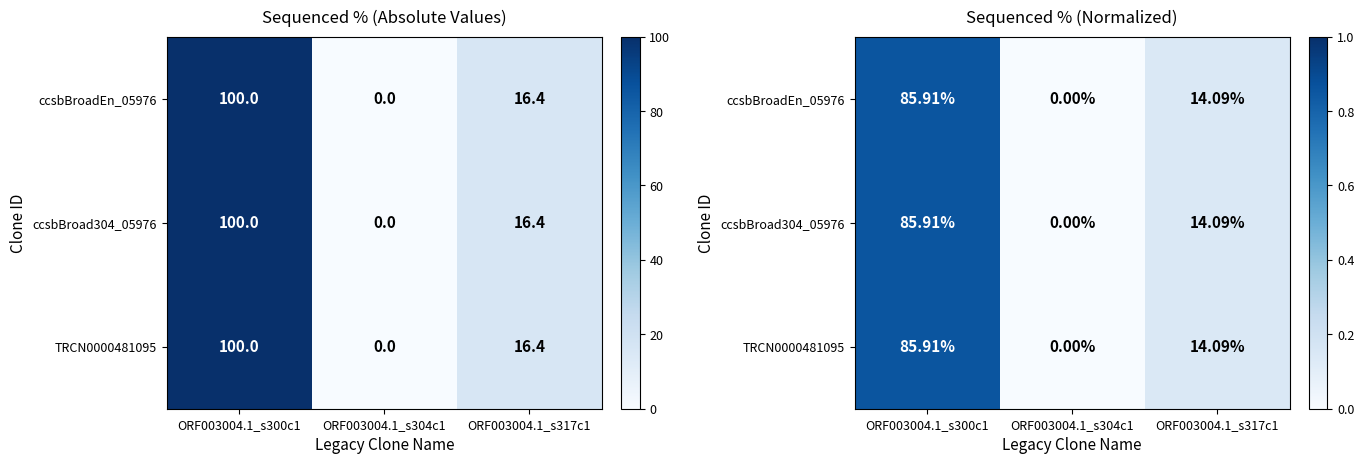

What is the difference between the second highest and minimum values in the ccsbBroadEn_05976 series?

0.1